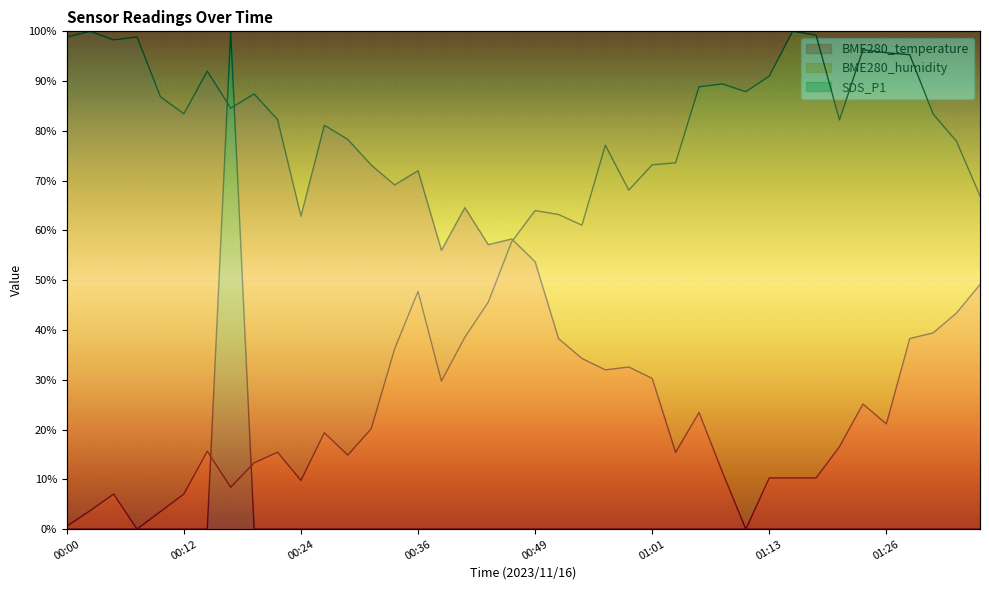

At which label does BME280_humidity reach its peak?

01:16